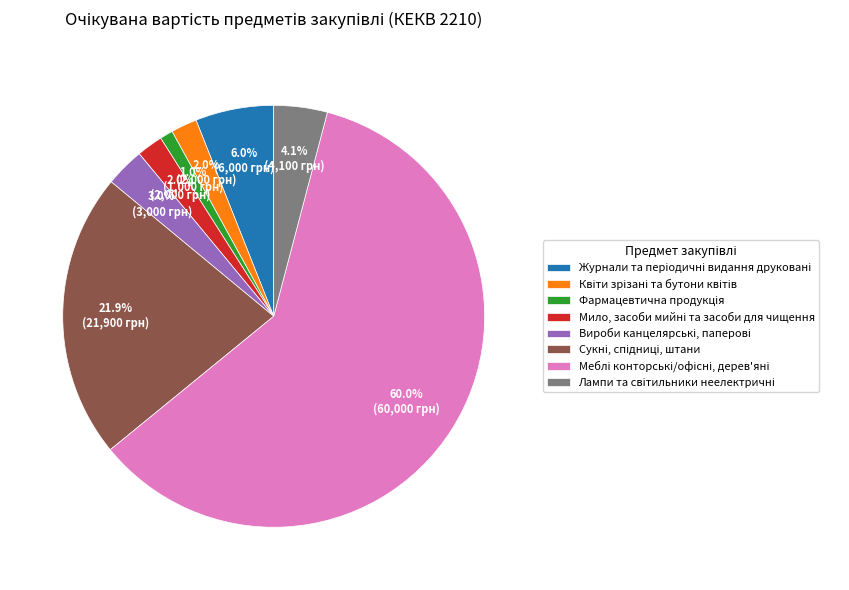

Does any single category account for the majority?

Yes